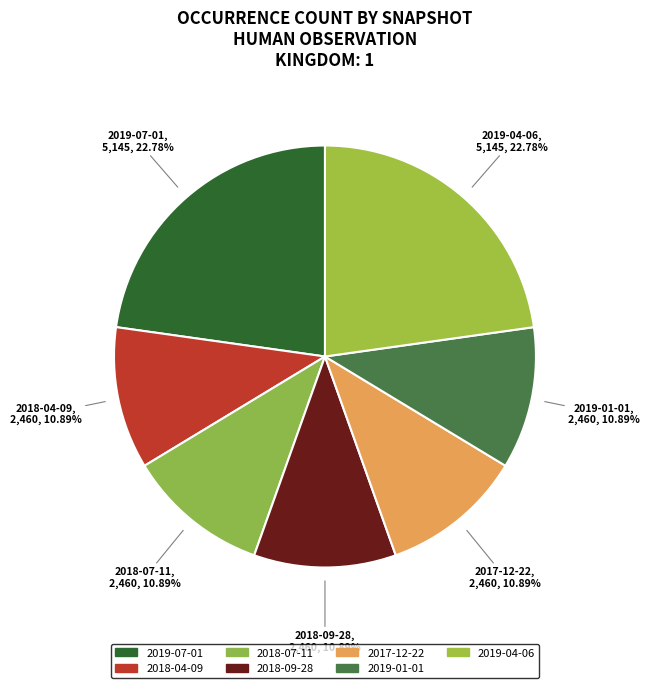

Rank the categories by value from lowest to highest.

2018-04-09, 2018-07-11, 2018-09-28, 2017-12-22, 2019-01-01, 2019-07-01, 2019-04-06